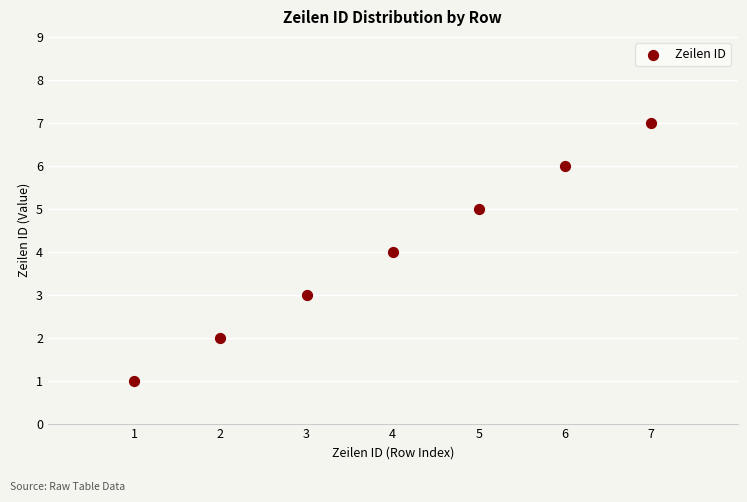

What is the average Y value?

4